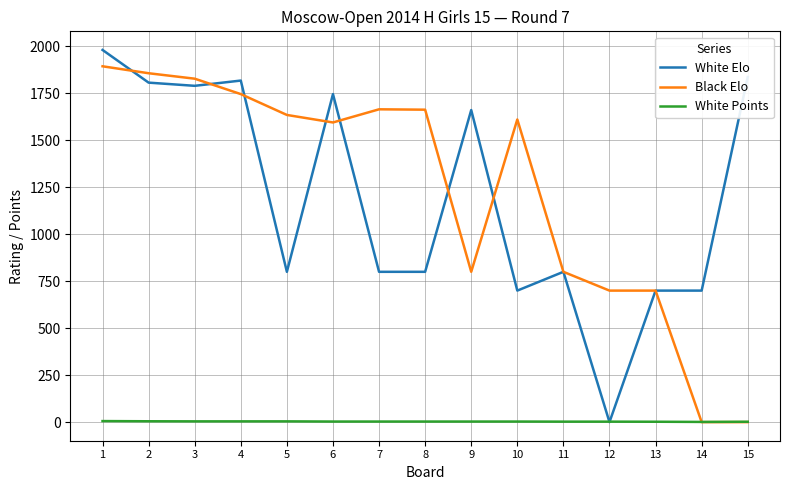

Between 9 and 11, which series saw the biggest shift?

White Elo